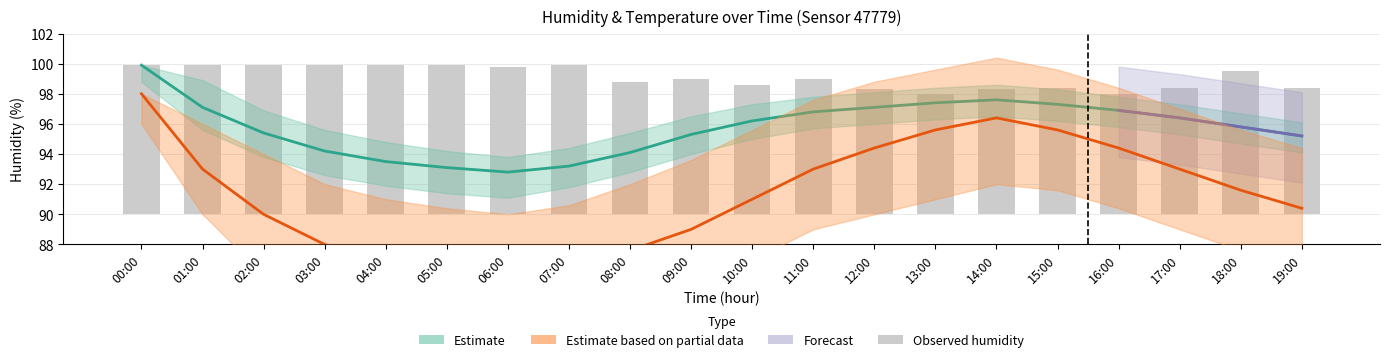

Where does the data first go above 9?

00:00